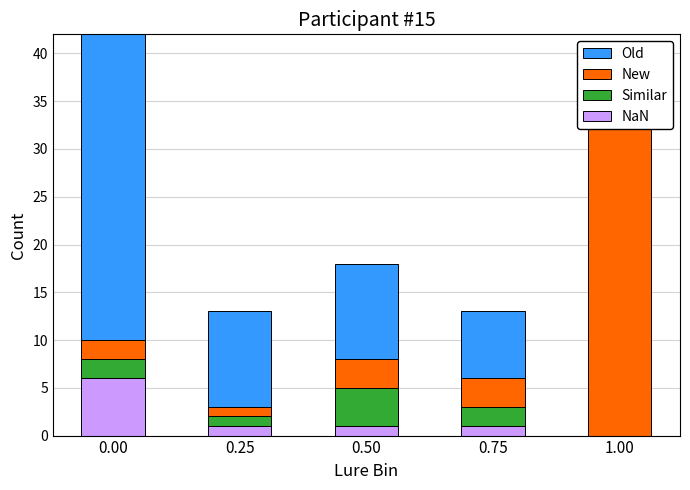

What position from the right is 1.00?

1